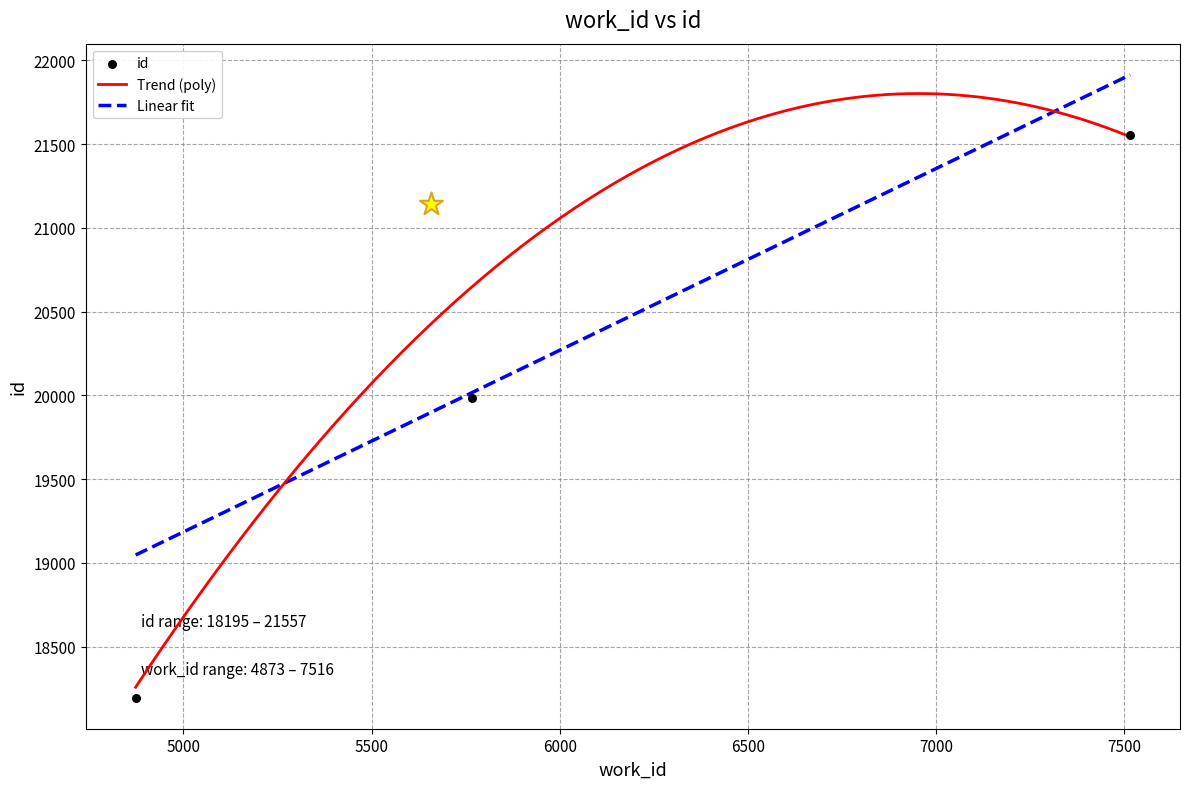

What is the change in value from 4873 to 5657?

+2945